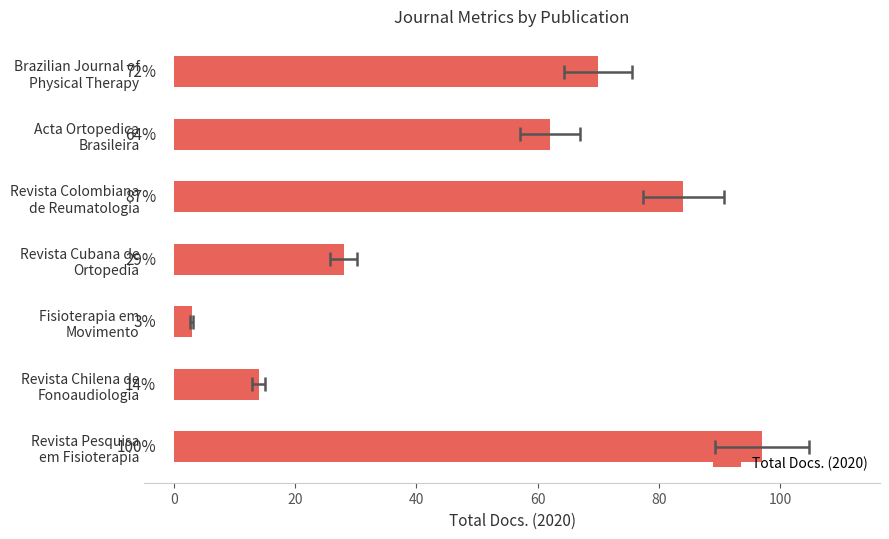

True or false: the data shows 22 at Revista Colombiana de Reumatologia.

False